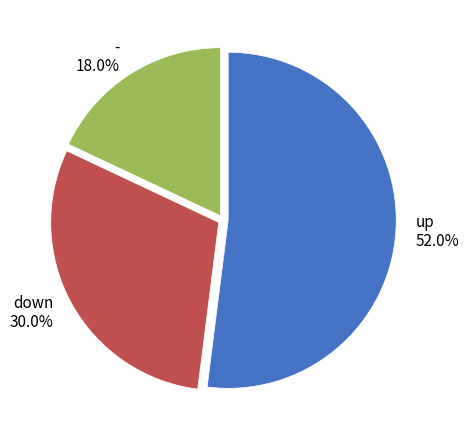

What portion of the pie excludes down?

70.0%